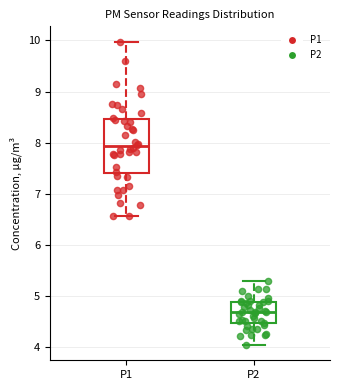

Reading left to right, transcribe this box plot: for each box, give where its median line is, the range the box spans, and where its two whiskers end, as read against the y-axis. The values are not printed on the chart, so give them approximately, as read against the axis.

P1: median 7.9, box 7.4 to 8.5, whiskers 6.6 to 10.0
P2: median 4.7, box 4.5 to 4.9, whiskers 4.0 to 5.3